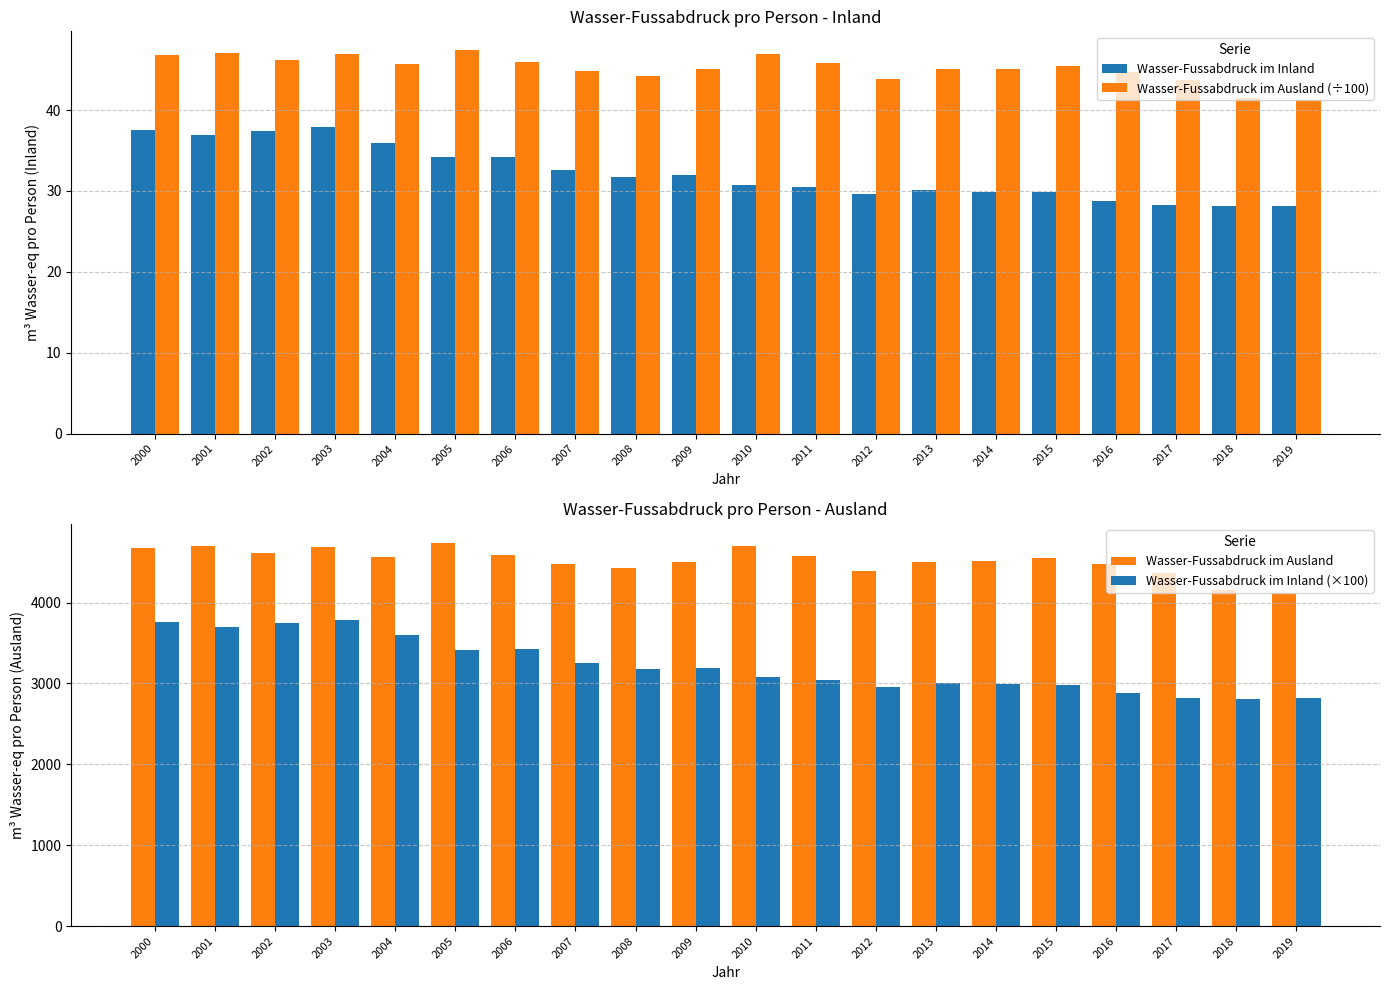

What is the value of the Wasser-Fussabdruck im Ausland (÷100) bar at the 20th from the left?

41.2